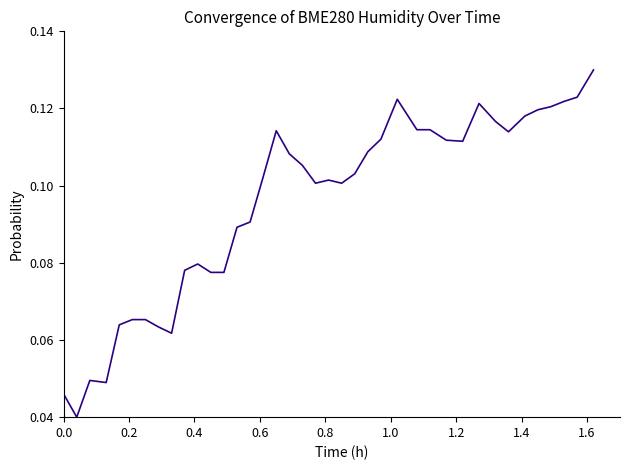

How many points are lower than both their immediate neighbors (excluding endpoints)?

7